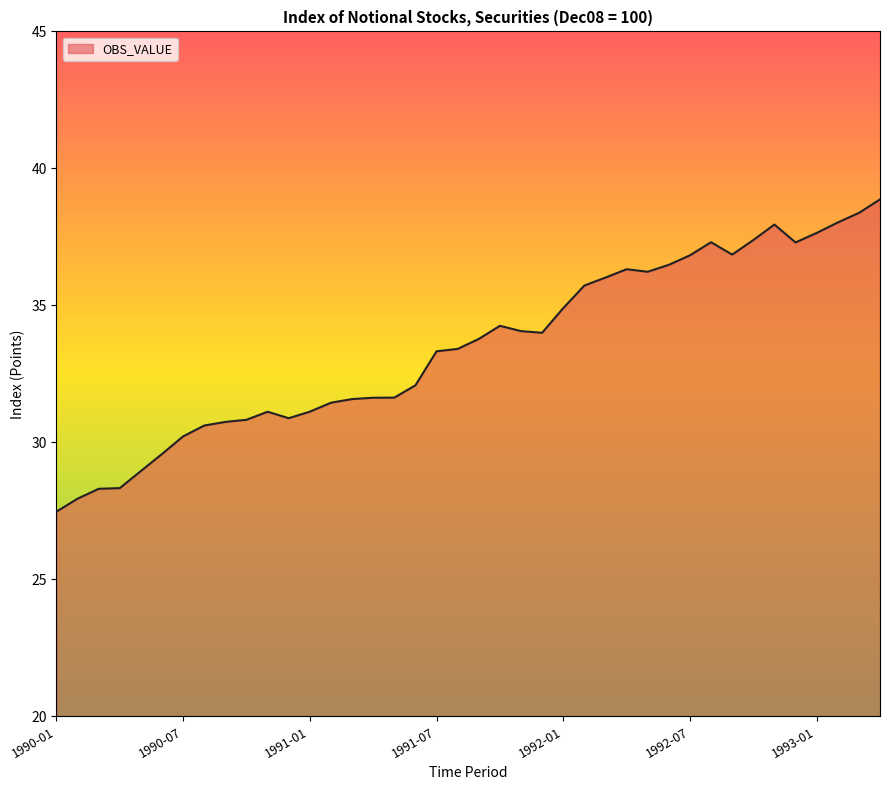

How many lines are shown in the chart?

1